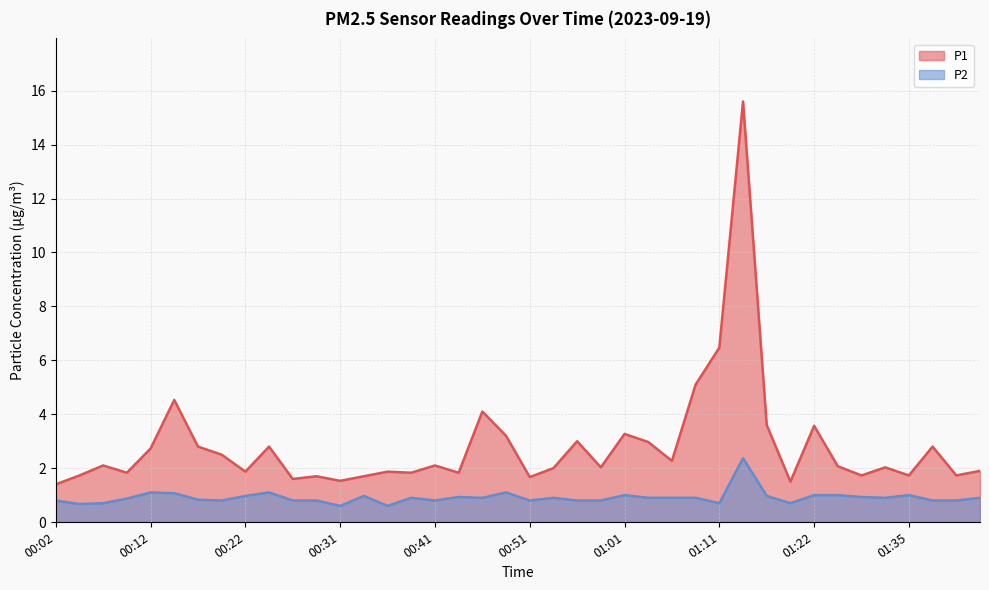

How many data points in P1 are above 2?

22